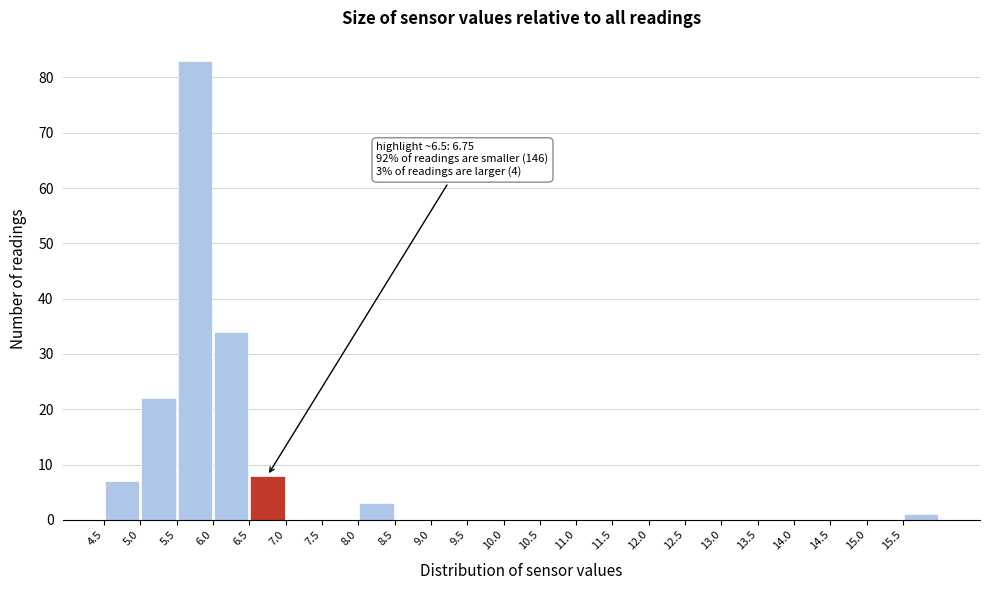

Over which range of the x-axis is the bar tallest?

5.5 to 6.0